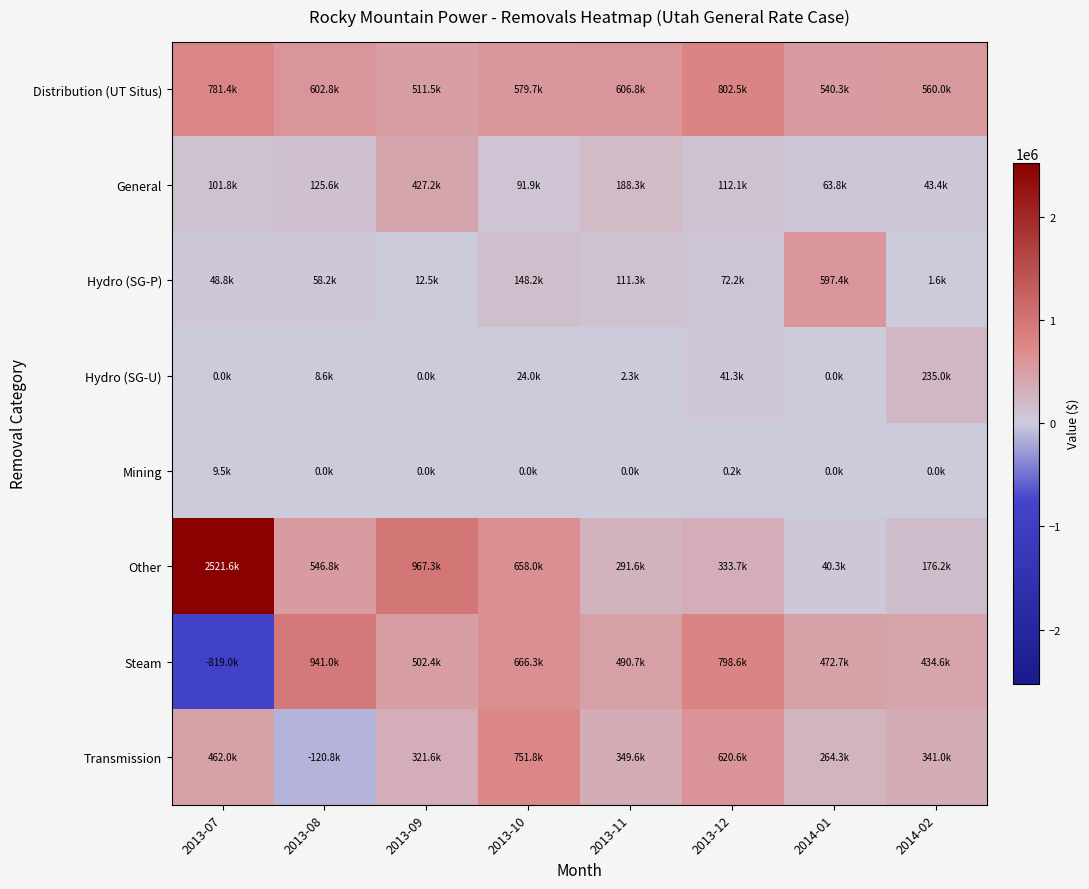

Rank the series at 2014-01 from lowest to highest value.

Hydro (SG-U), Mining, Other, General, Transmission, Steam, Distribution (UT Situs), Hydro (SG-P)